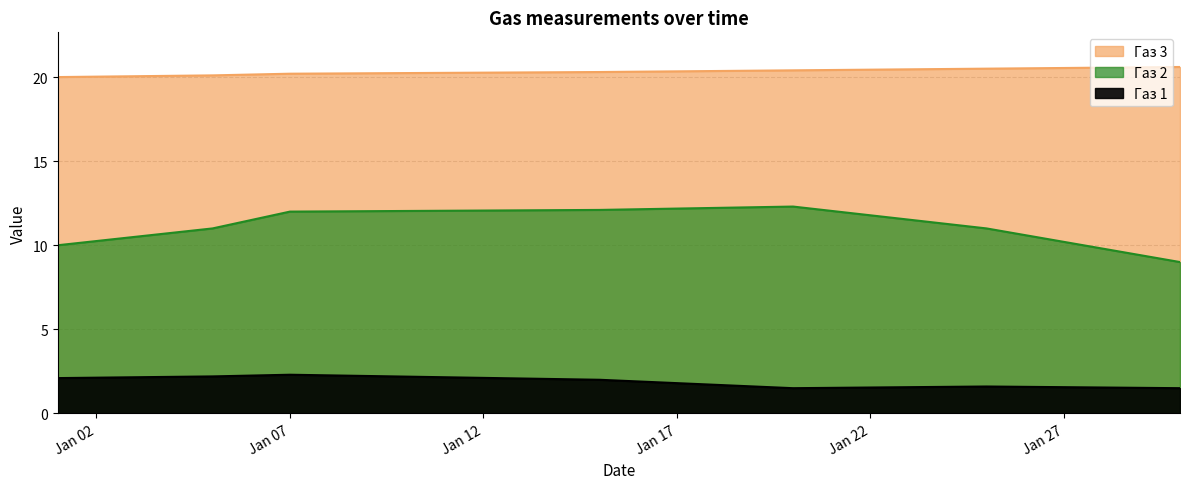

List the series in order of their overall mean, lowest first.

Газ 1, Газ 2, Газ 3